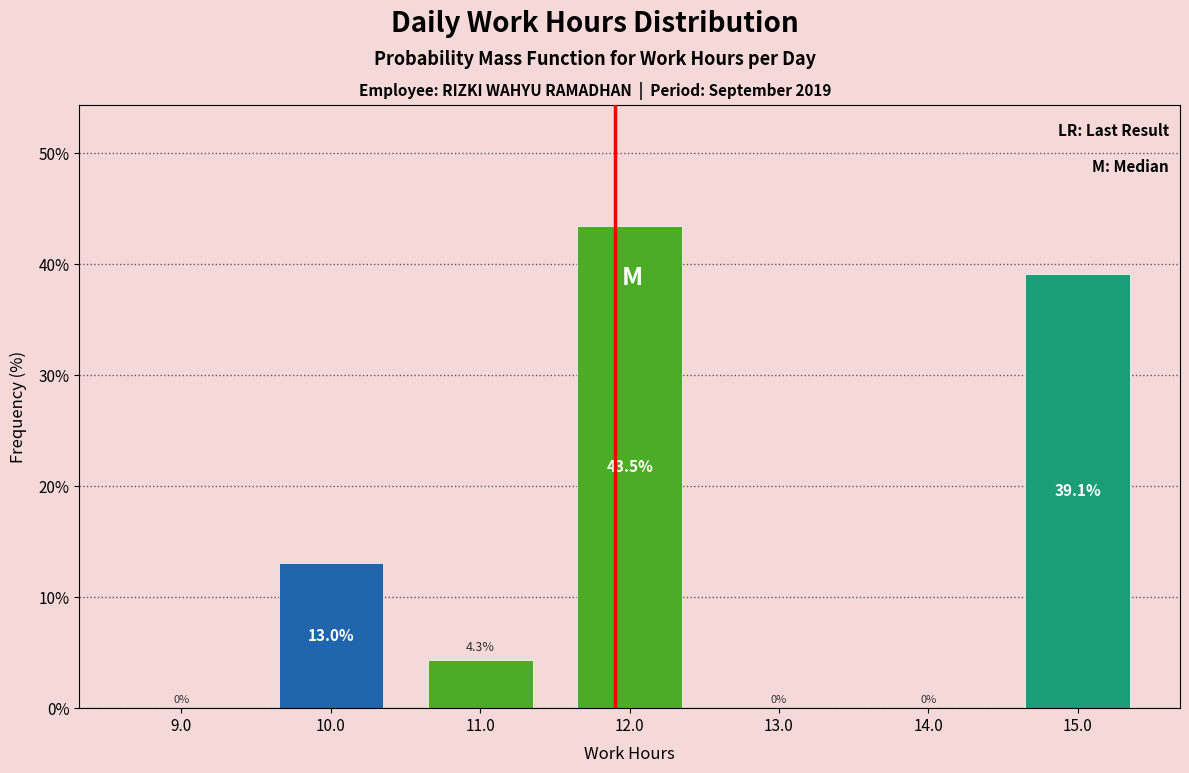

How tall is the bar that spans 9.5 to 10.5 on the x-axis?

13.0